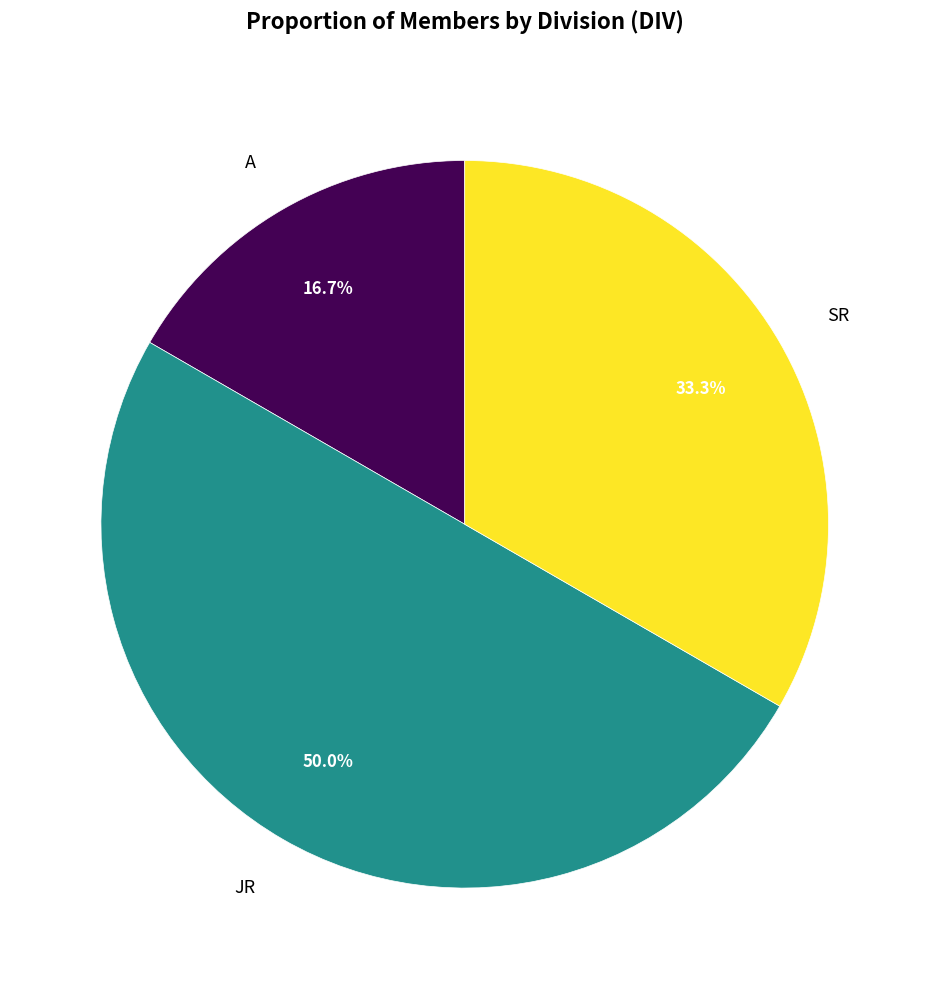

Is A the majority of the pie?

No